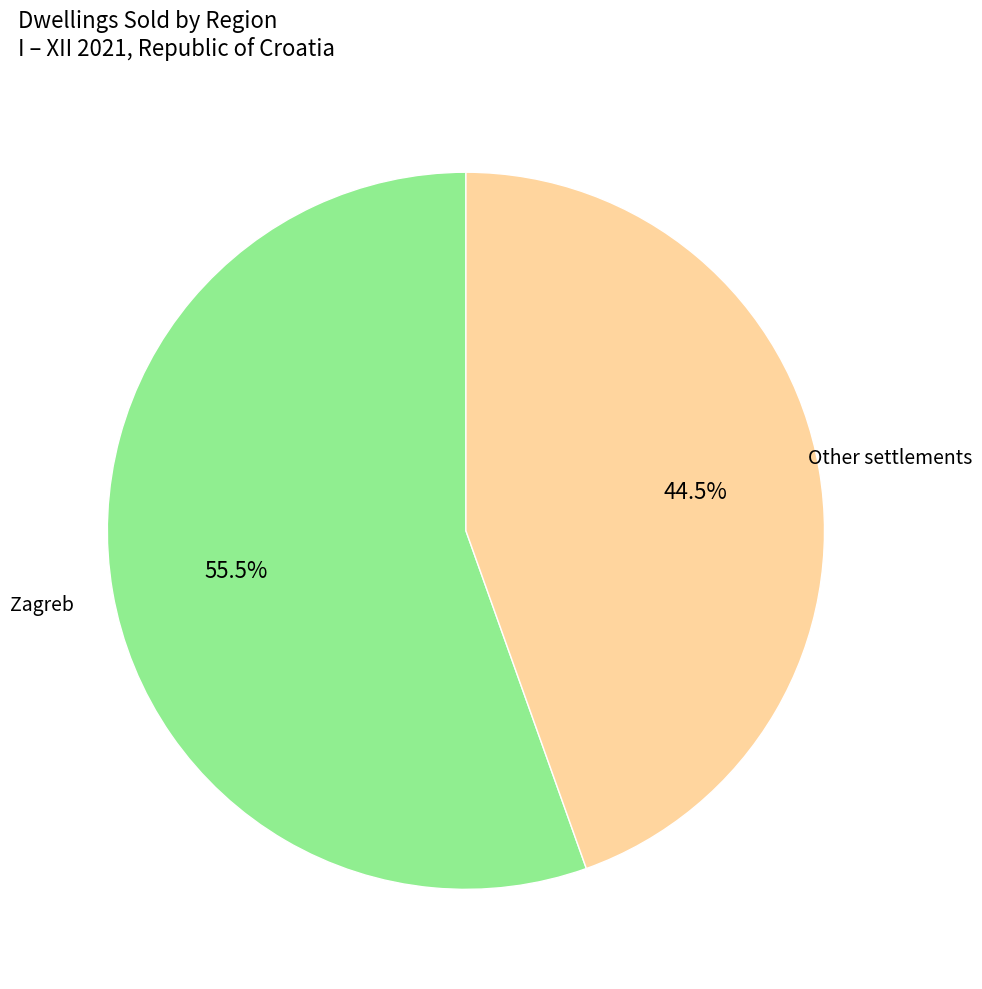

Which slice represents more than half of the pie?

Zagreb